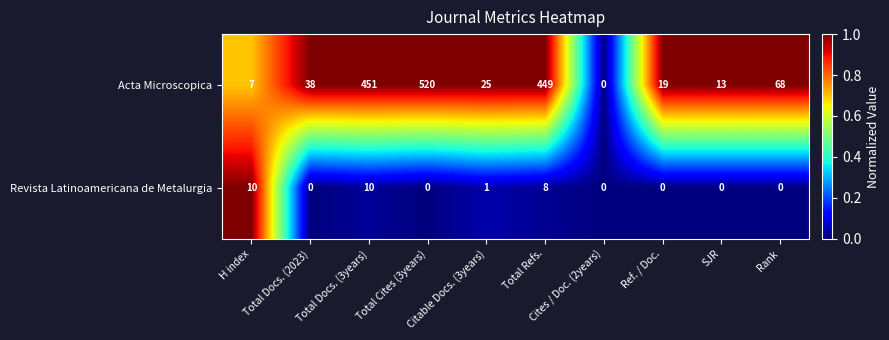

Rank the series at SJR from highest to lowest value.

Acta Microscopica, Revista Latinoamericana de Metalurgia